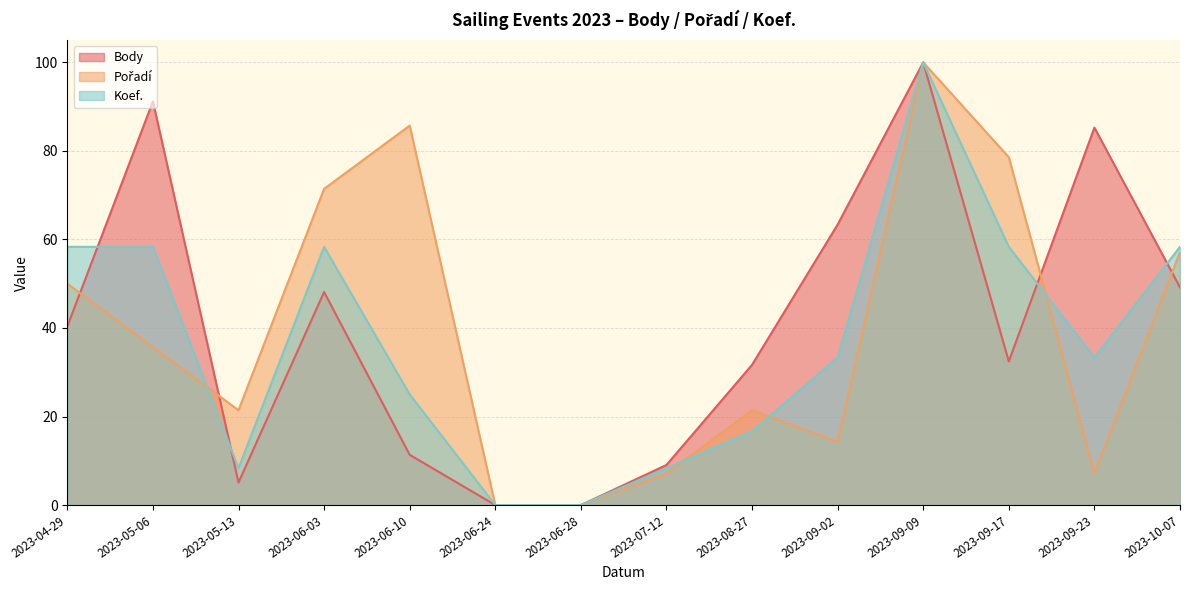

Where is Pořadí nearest to the value 50?

2023-04-29